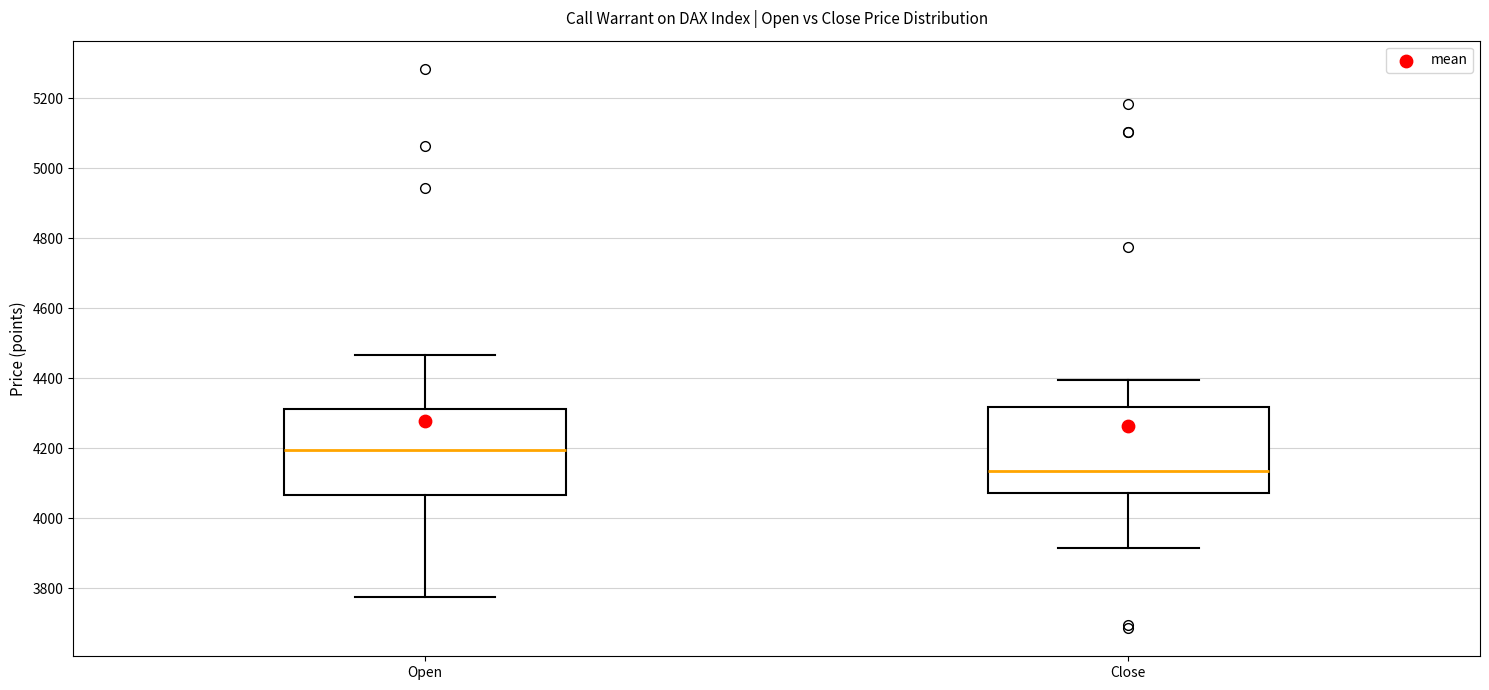

Where is the lower edge of the box for Open on the y-axis? The values are not printed on the chart, so give them approximately, as read against the axis.

4060